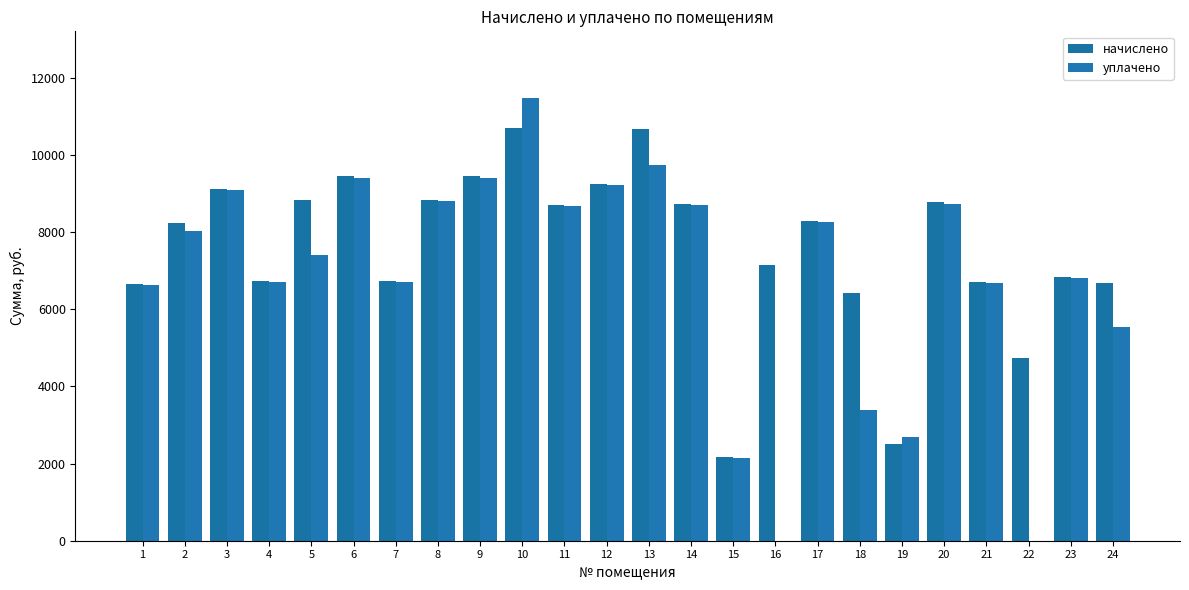

What is the spread (max minus min) of values at 10?

787.8